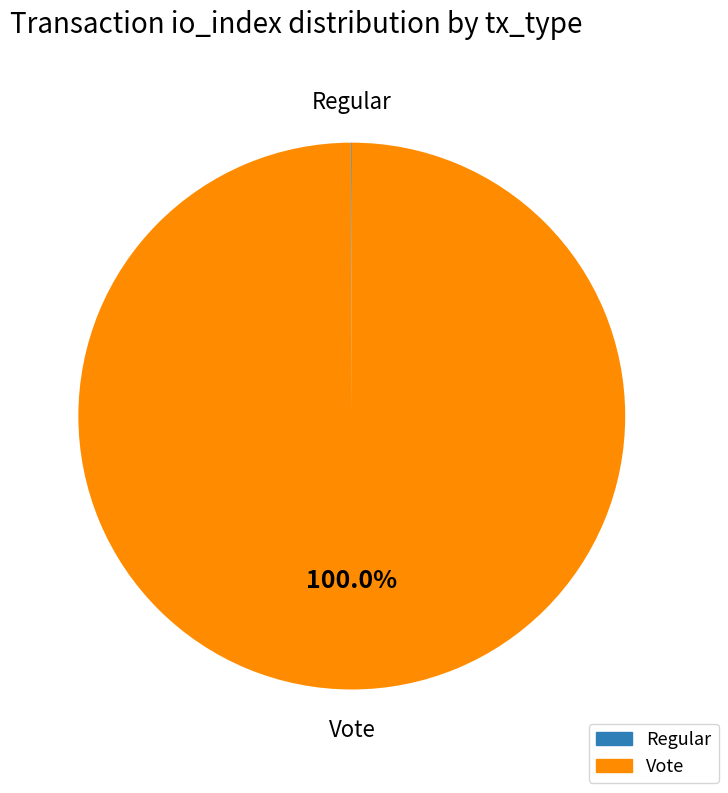

What is the largest slice in the pie chart?

Vote